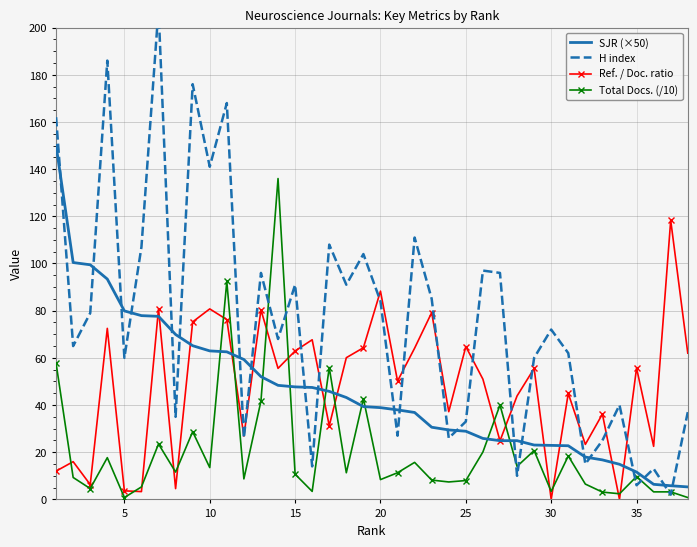

What are all the series names shown in the legend?

SJR (×50), H index, Ref. / Doc. ratio, Total Docs. (/10)